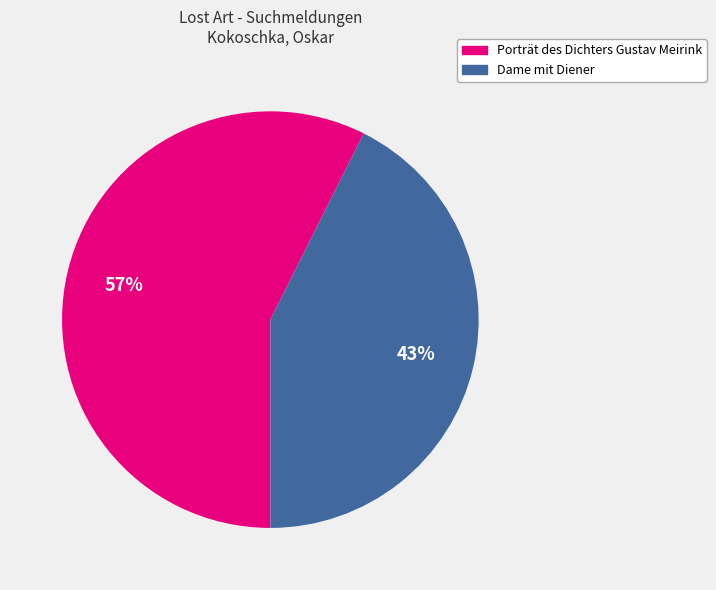

What is the majority slice?

Porträt des Dichters Gustav Meirink